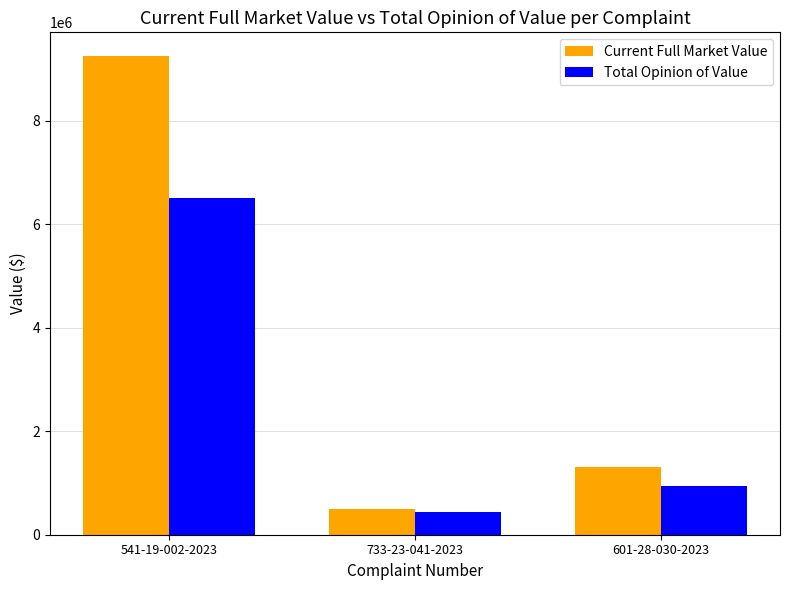

How many groups of bars are there?

3